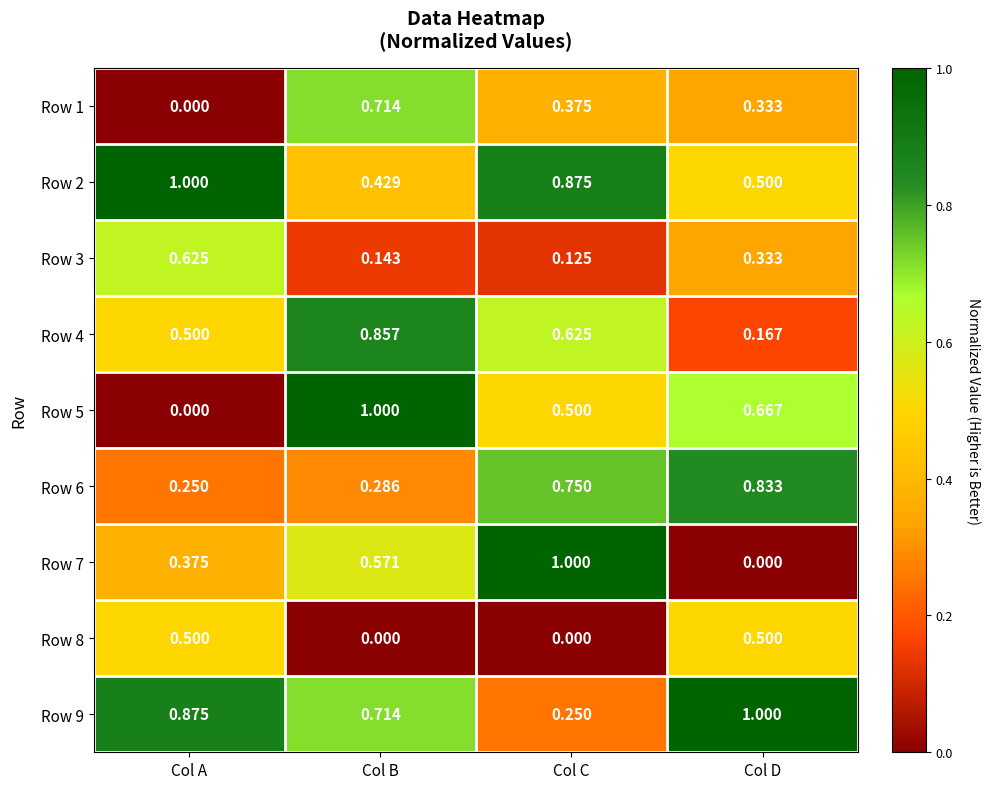

Which series changed the most between Col A and Col B?

Row 5